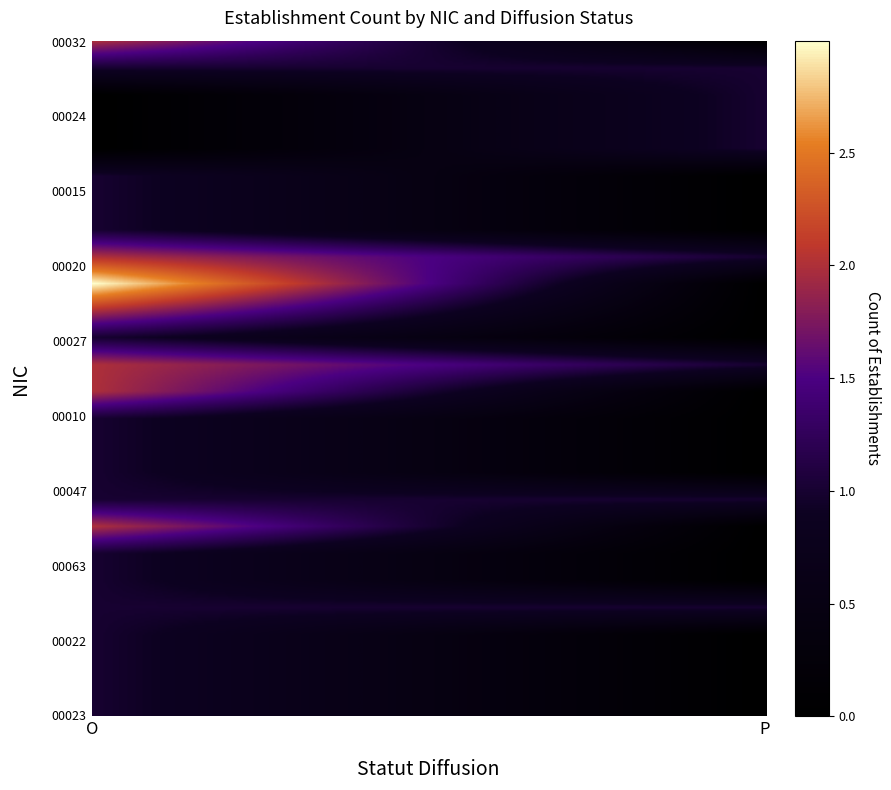

Which series changed the most between O and P?

00011